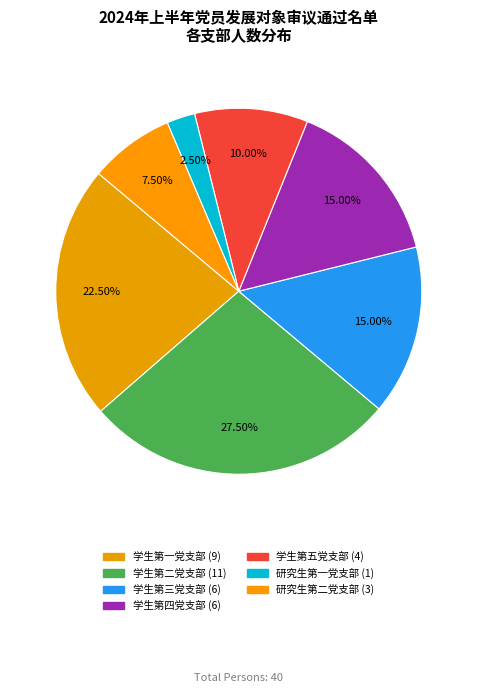

How many segments does this pie chart have?

7